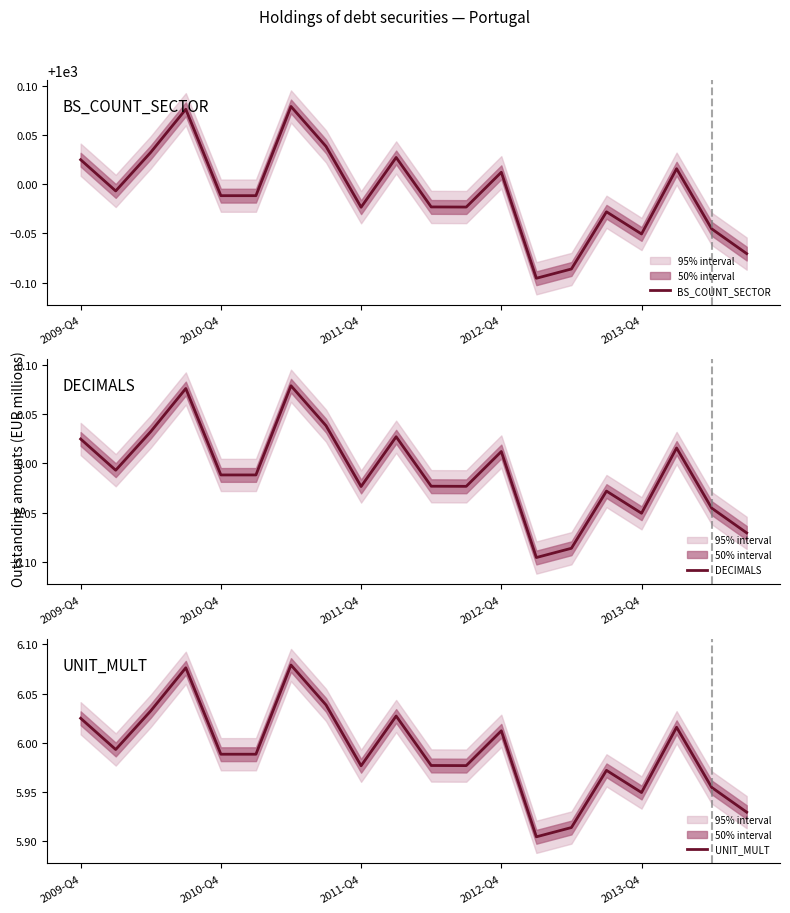

Rank the series by their maximum value, from highest to lowest.

BS_COUNT_SECTOR, UNIT_MULT, DECIMALS